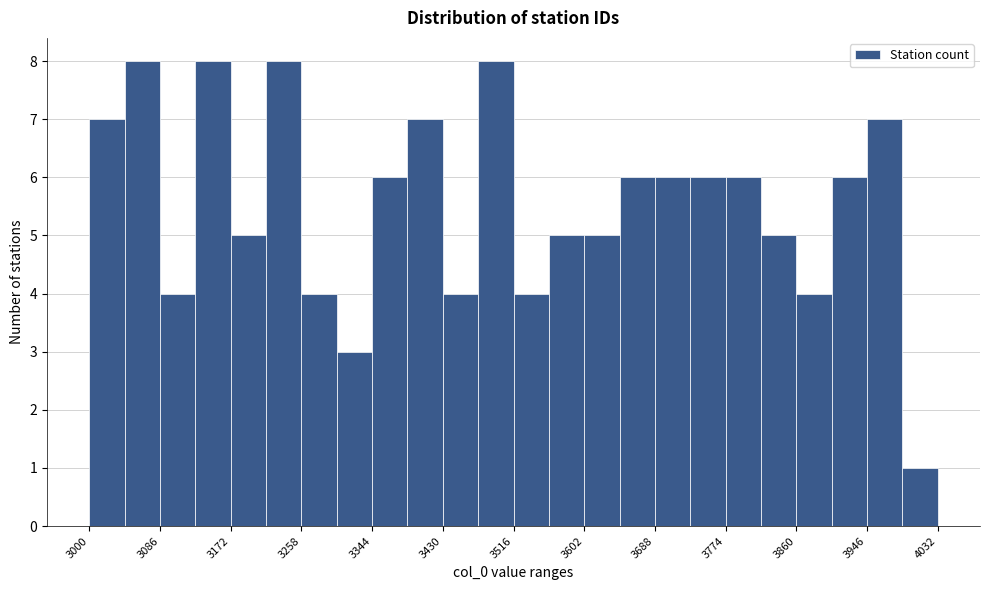

Reading left to right, transcribe this chart: for each bar, give the range it covers on the x-axis and its height. Neither the bar edges nor the heights are printed on the chart, so give them approximately, as read against the axes.

3000 to 3043: 7
3043 to 3086: 8
3086 to 3129: 4
3129 to 3172: 8
3172 to 3215: 5
3215 to 3258: 8
3258 to 3301: 4
3301 to 3344: 3
3344 to 3387: 6
3387 to 3430: 7
3430 to 3473: 4
3473 to 3516: 8
3516 to 3559: 4
3559 to 3602: 5
3602 to 3645: 5
3645 to 3688: 6
3688 to 3731: 6
3731 to 3774: 6
3774 to 3817: 6
3817 to 3860: 5
3860 to 3903: 4
3903 to 3946: 6
3946 to 3989: 7
3989 to 4032: 1